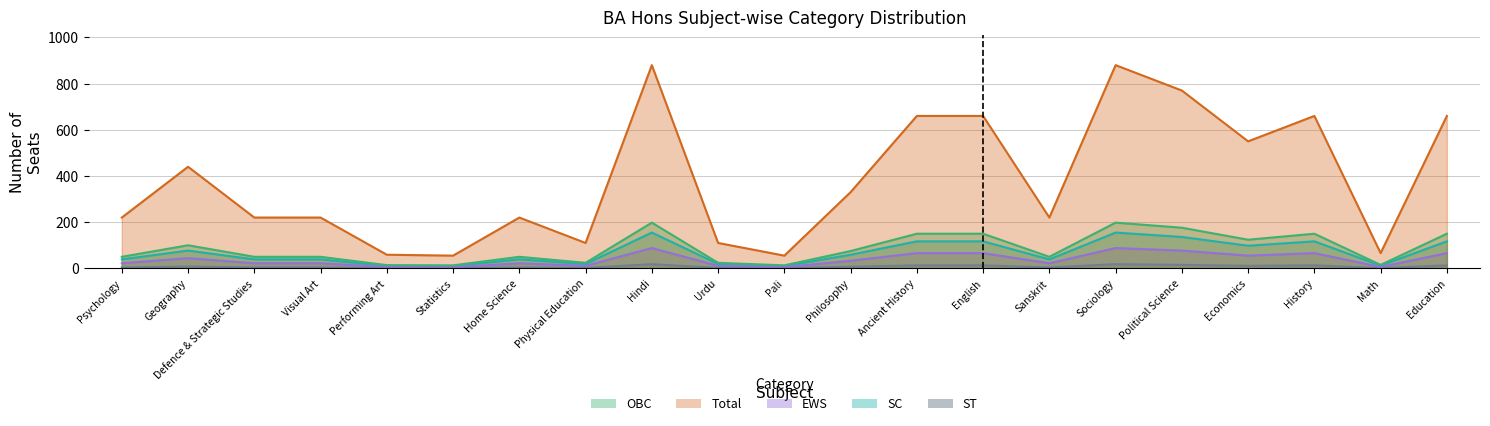

How many categories are shown in the chart?

21